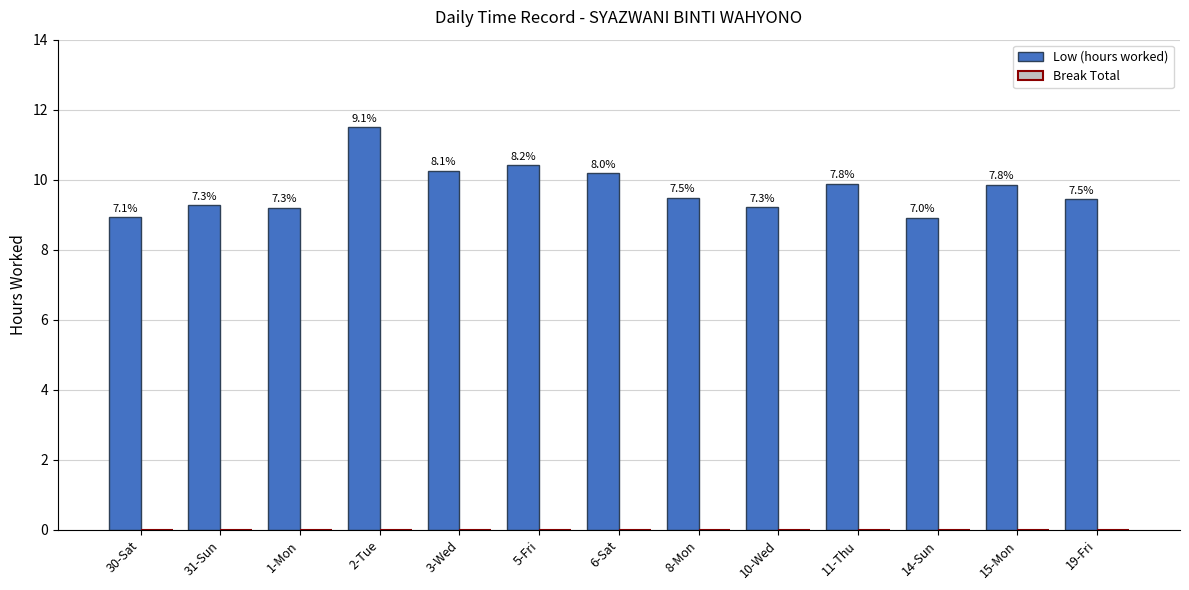

What is the label of the 12th bar from the left?

15-Mon